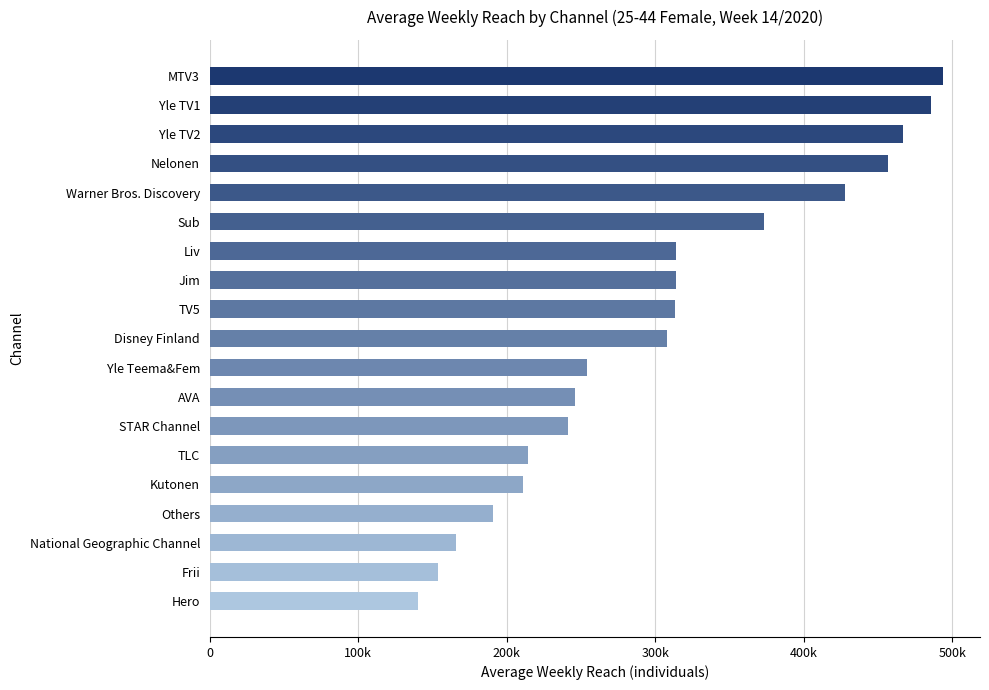

What is the difference between the maximum and second lowest values?

340000